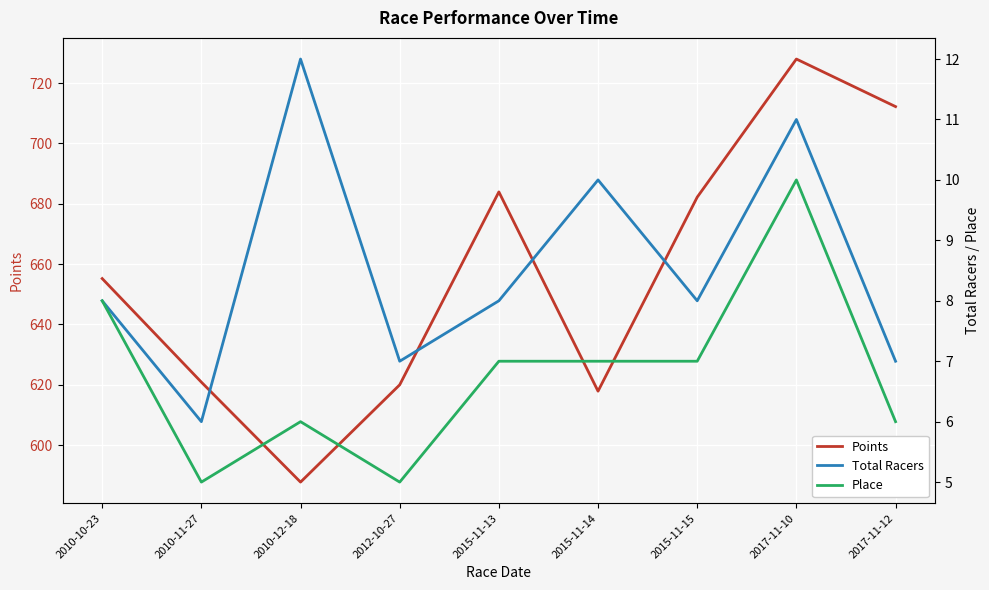

The Place series shows 7.0 at 2015-11-13. True or false?

True